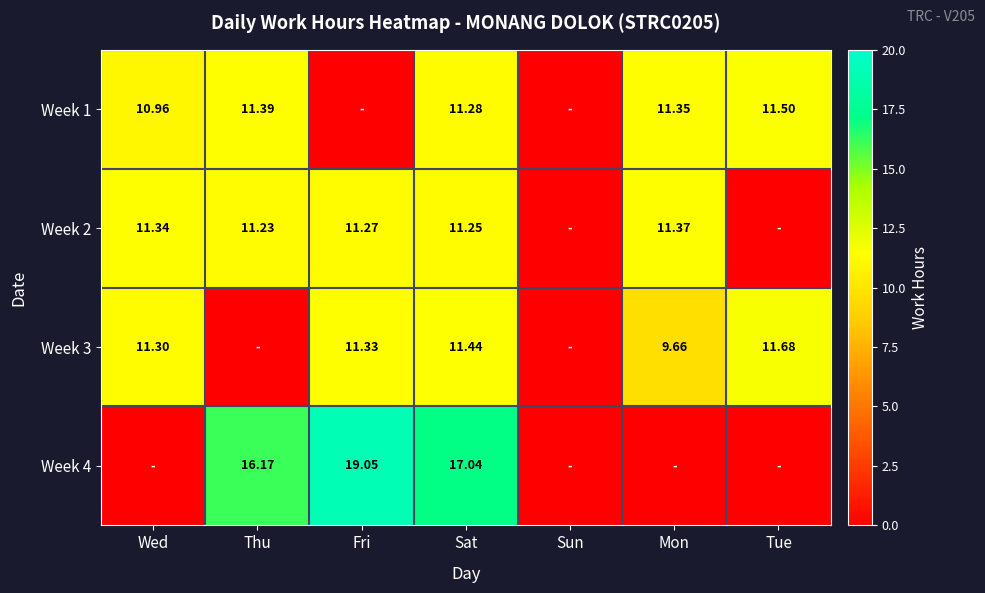

Which has a higher value, Wed or Fri?

Wed